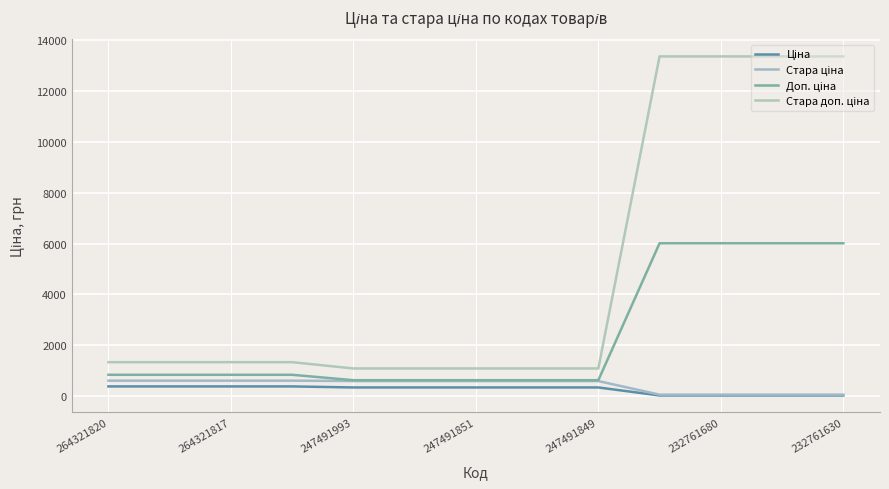

Is this an area chart (filled region under the line)?

No